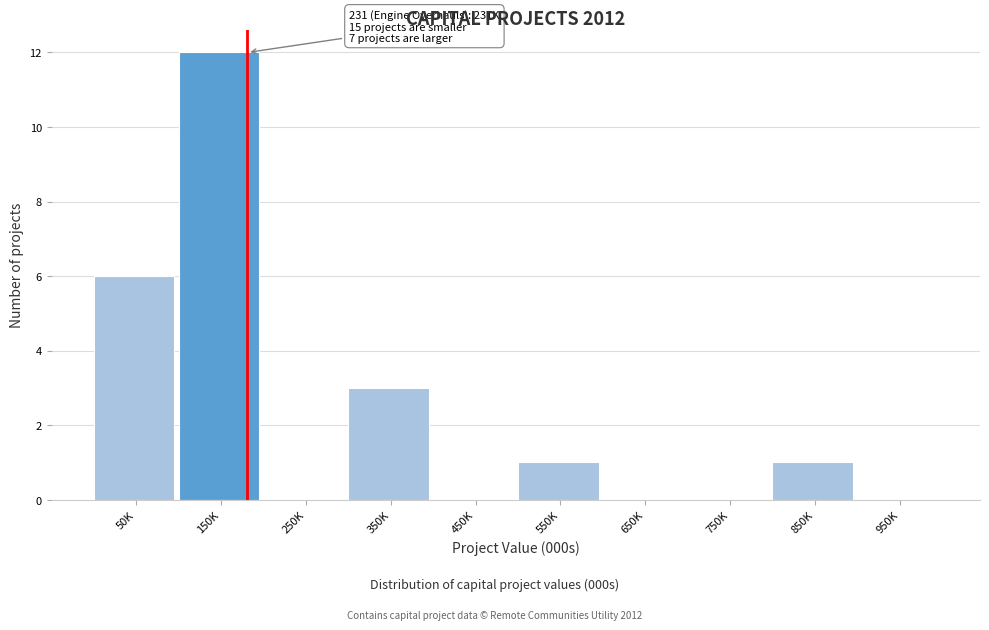

Reading left to right, list all the values displayed in this chart.

50K=6	150K=12	250K=0	350K=3	450K=0	550K=1	650K=0	750K=0	850K=1	950K=0